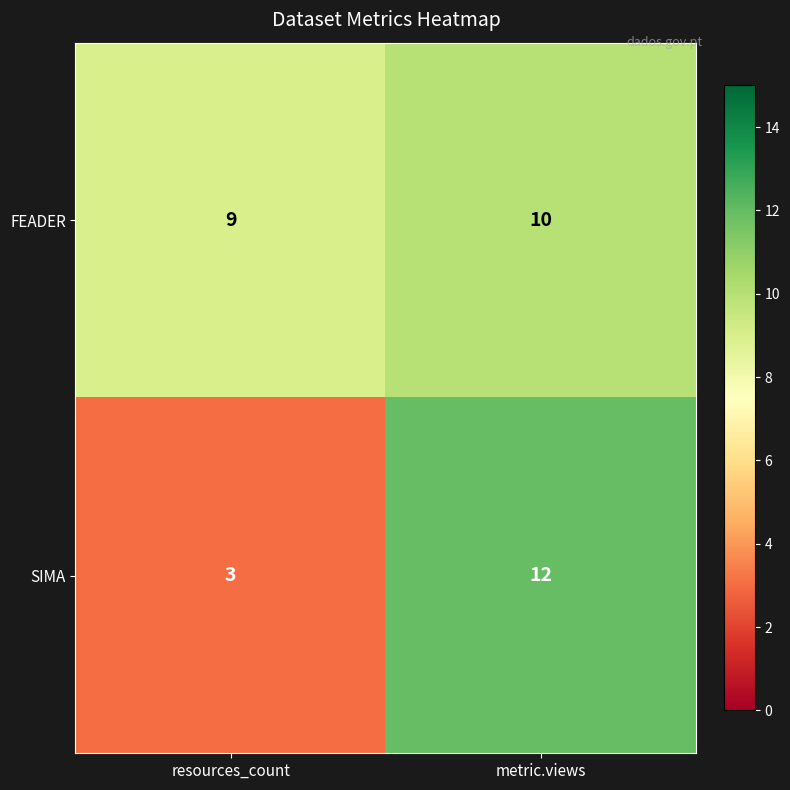

What is the sum of the SIMA values at resources_count and metric.views?

15